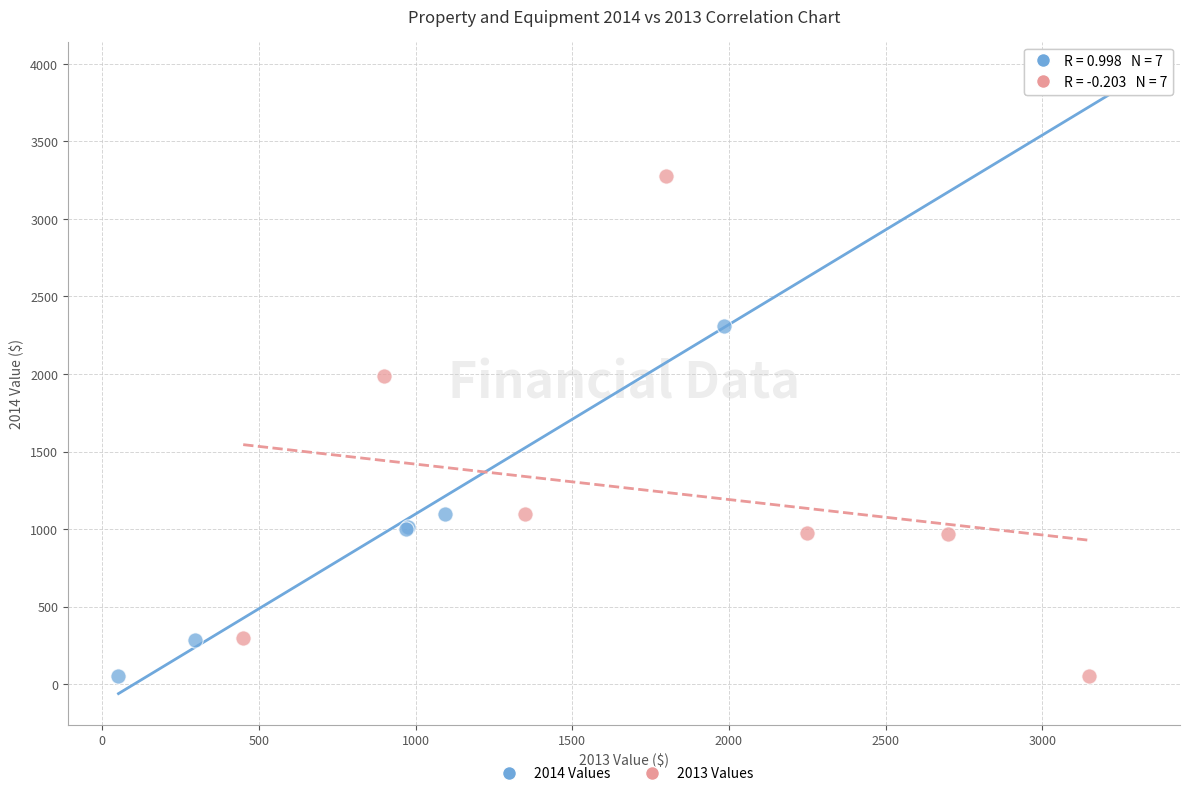

What are all the series names shown in the legend?

2014 Values, 2013 Values